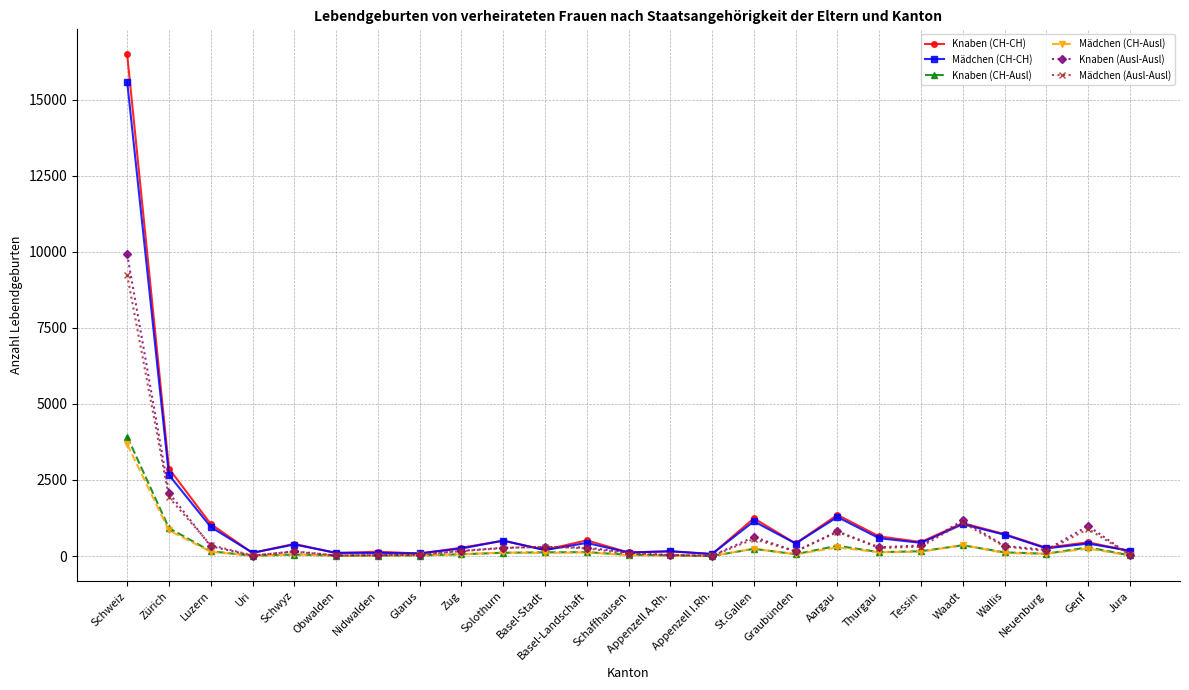

What is the average value of the Mädchen (Ausl-Ausl) series?

699